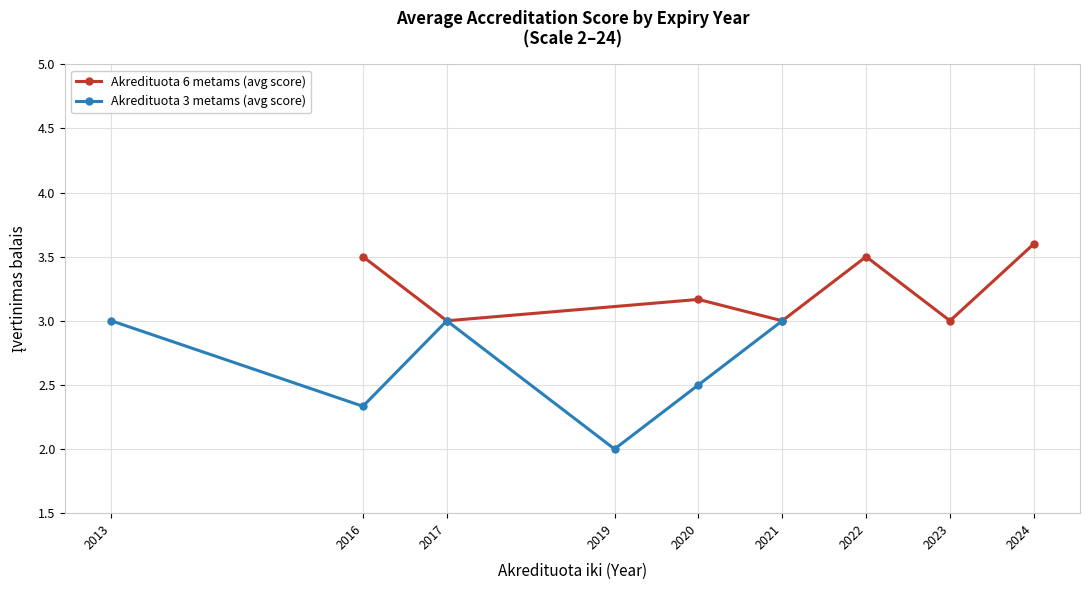

What is the lowest value of the Akredituota 6 metams (avg score) series?

3.0